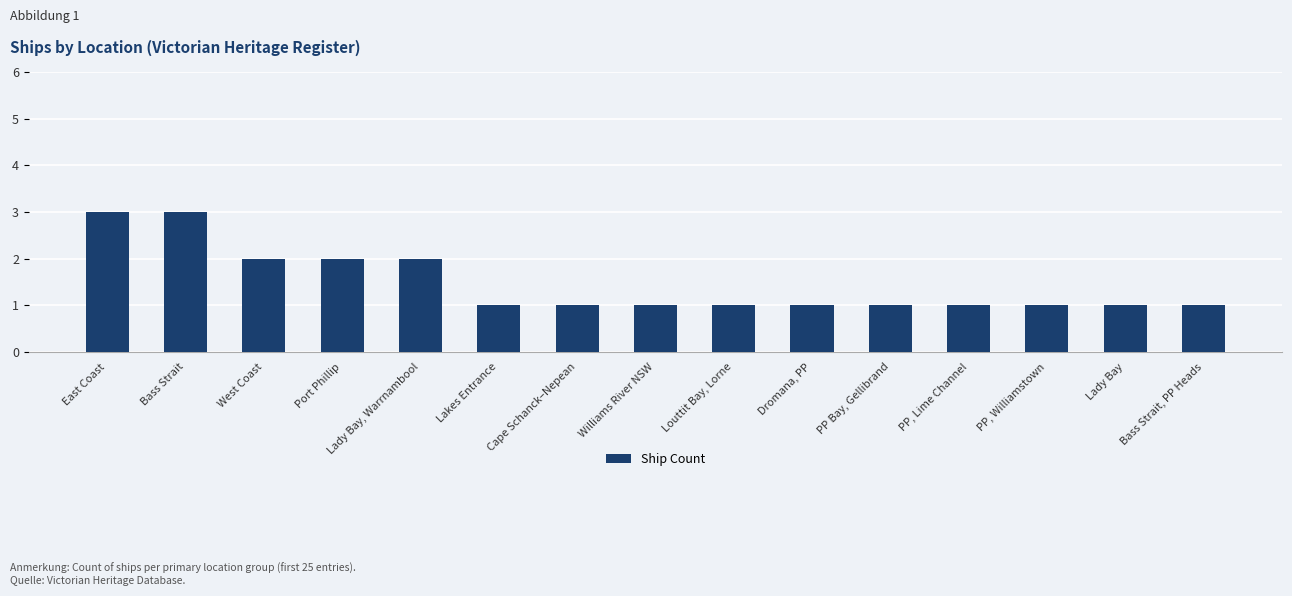

What is the greatest value displayed?

3